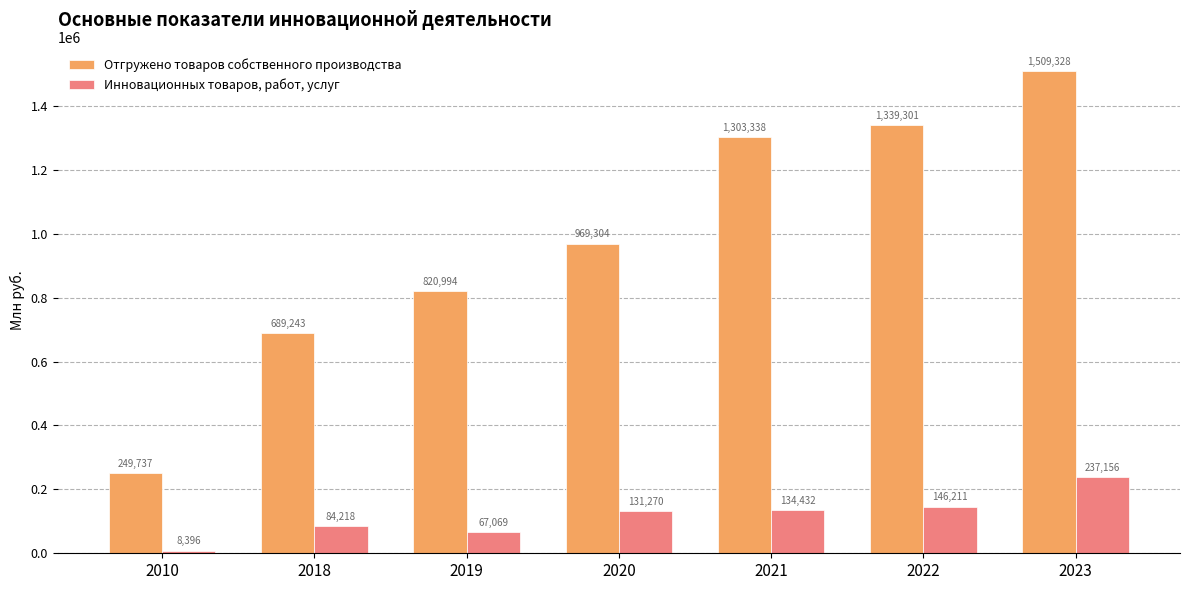

What are all the series names shown in the legend?

Отгружено товаров собственного производства, Инновационных товаров, работ, услуг